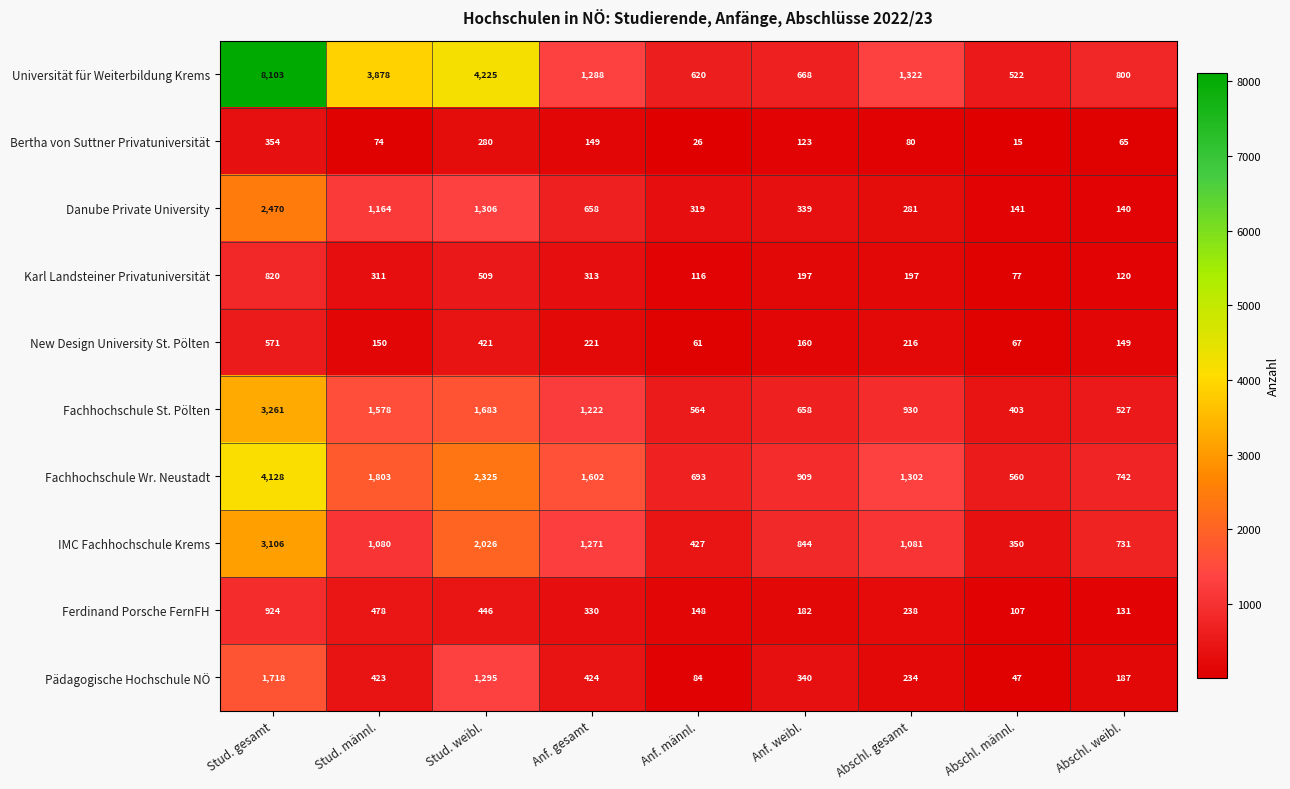

What is the total value across all series at Stud. weibl.?

14516